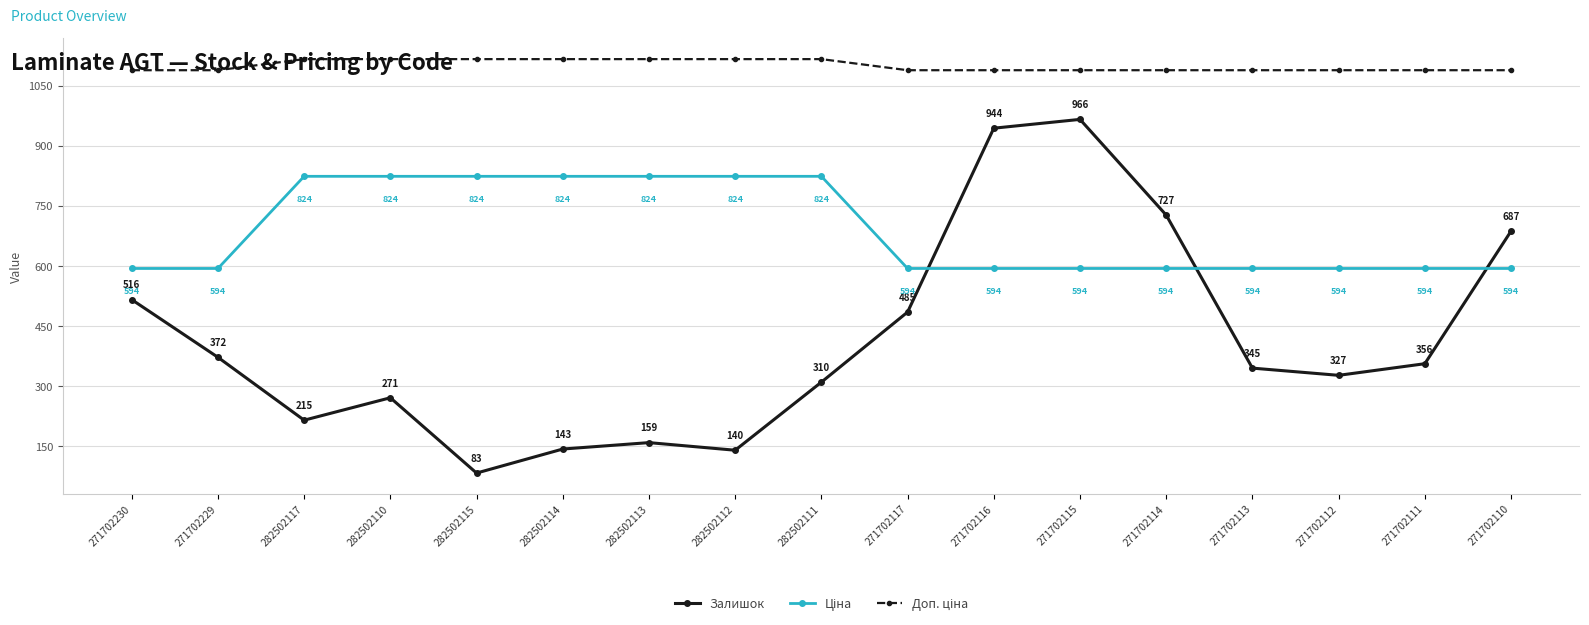

Count the number of categories in the chart.

17